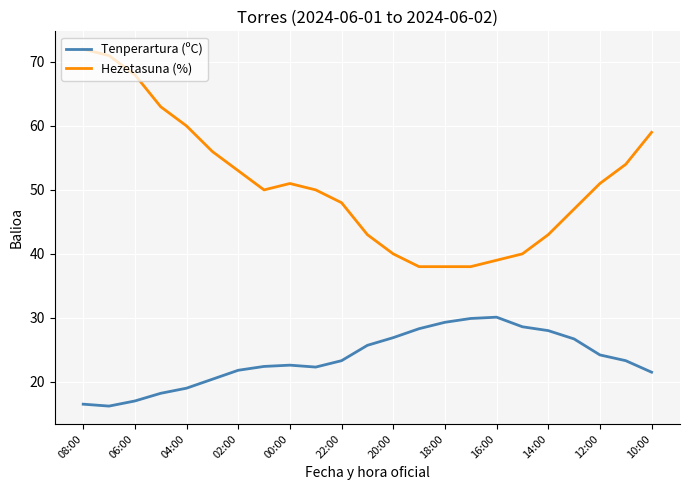

Which series has the largest range (max minus min)?

Hezetasuna (%)